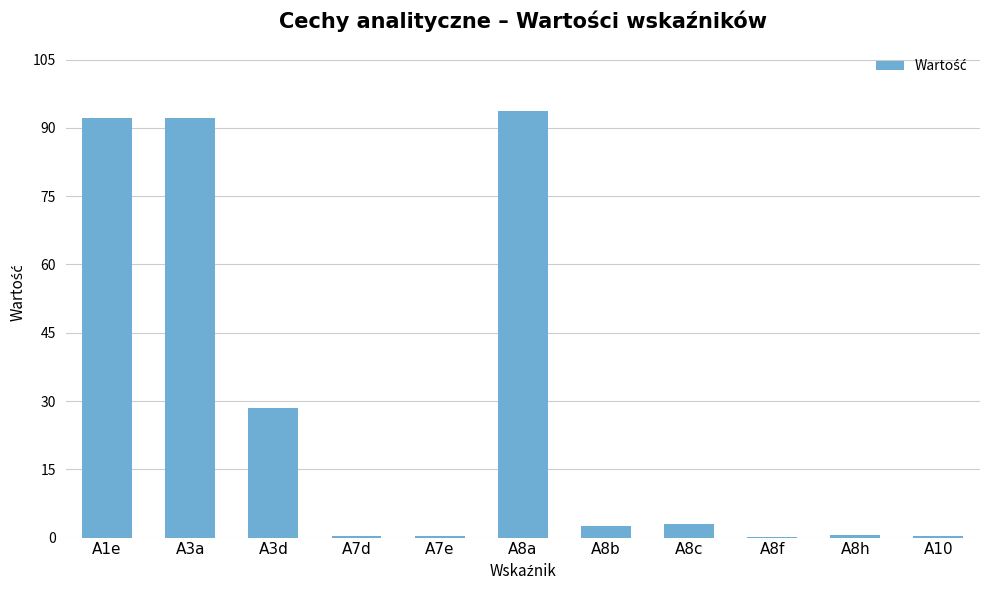

What is the maximum value shown in the chart?

93.7